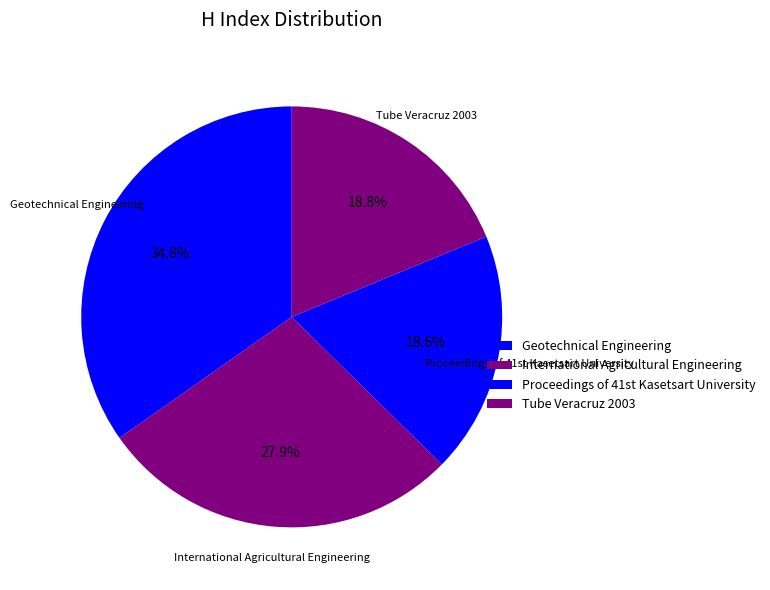

How many segments does this pie chart have?

4